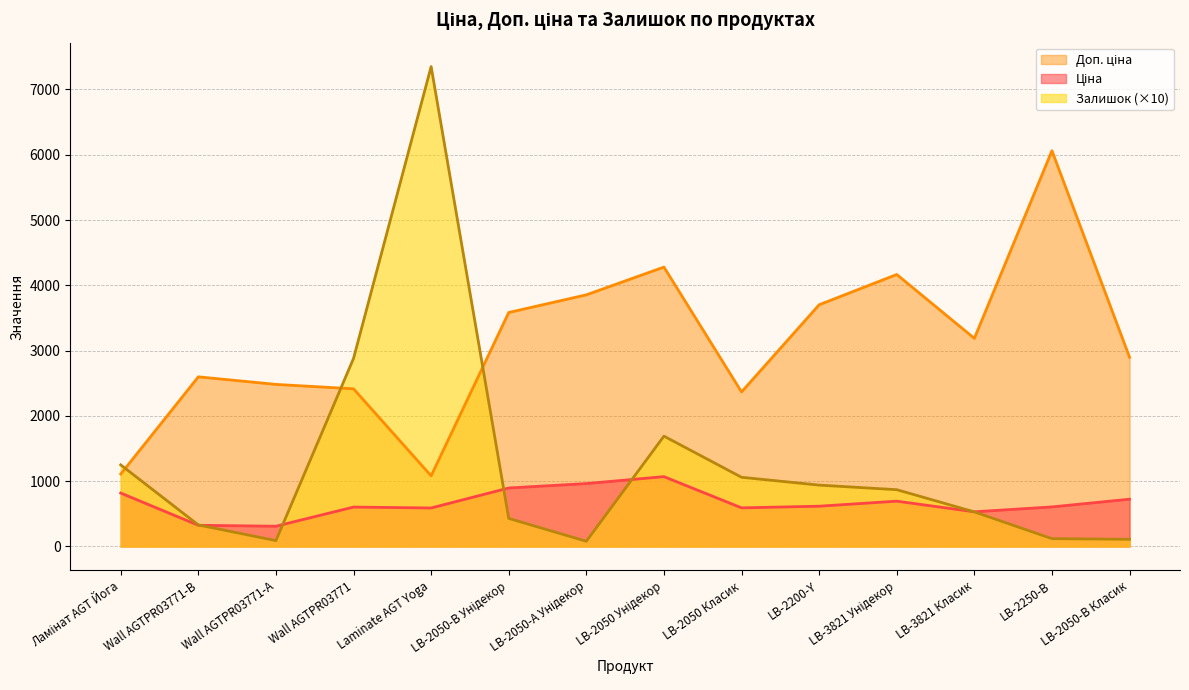

Reading right to left, what are all the values shown in this chart?

Ціна: LB-2050-В Класик=724.5	LB-2250-В=606.1	LB-3821 Класик=531.3	LB-3821 Унідекор=694.3	LB-2200-Y=617.0	LB-2050 Класик=591.6	LB-2050 Унідекор=1069.8	LB-2050-А Унідекор=963.5	LB-2050-В Унідекор=895.9	Laminate AGT Yoga=589.9	Wall AGTPR03771=603.7	Wall AGTPR03771-А=310.3	Wall AGTPR03771-B=324.8	Ламінат AGT Йога=818.5
Доп. ціна: LB-2050-В Класик=2897.8	LB-2250-В=6061.2	LB-3821 Класик=3187.6	LB-3821 Унідекор=4165.6	LB-2200-Y=3701.9	LB-2050 Класик=2366.5	LB-2050 Унідекор=4279.1	LB-2050-А Унідекор=3854.0	LB-2050-В Унідекор=3583.6	Laminate AGT Yoga=1081.7	Wall AGTPR03771=2414.8	Wall AGTPR03771-А=2482.4	Wall AGTPR03771-B=2598.3	Ламінат AGT Йога=1109.2
Залишок: LB-2050-В Класик=110.0	LB-2250-В=120.0	LB-3821 Класик=530.0	LB-3821 Унідекор=870.0	LB-2200-Y=940.0	LB-2050 Класик=1060.0	LB-2050 Унідекор=1690.0	LB-2050-А Унідекор=80.0	LB-2050-В Унідекор=430.0	Laminate AGT Yoga=7350.0	Wall AGTPR03771=2880.0	Wall AGTPR03771-А=90.0	Wall AGTPR03771-B=330.0	Ламінат AGT Йога=1250.0